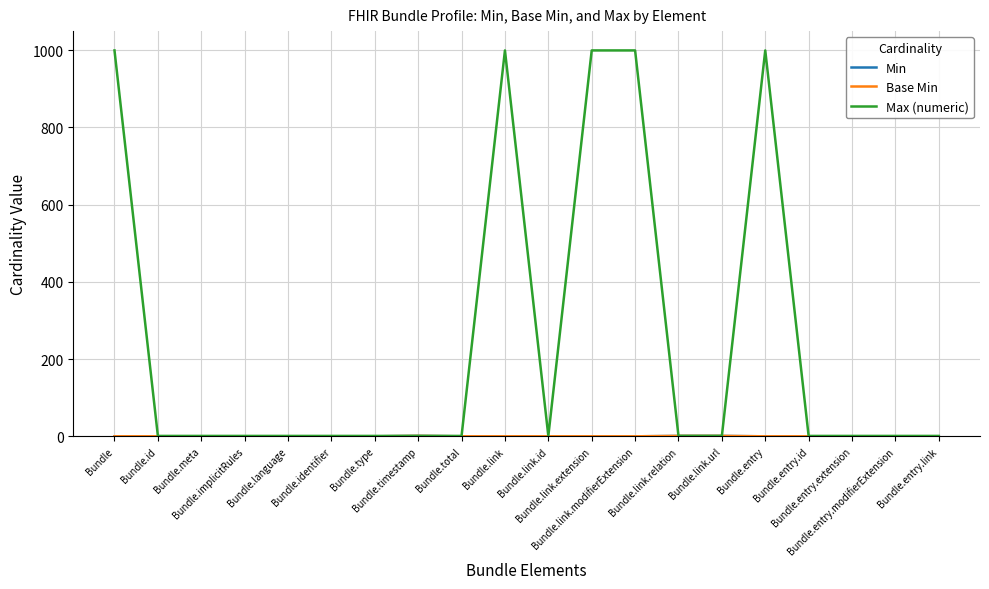

What is the difference between the second highest and minimum values in the Min series?

1